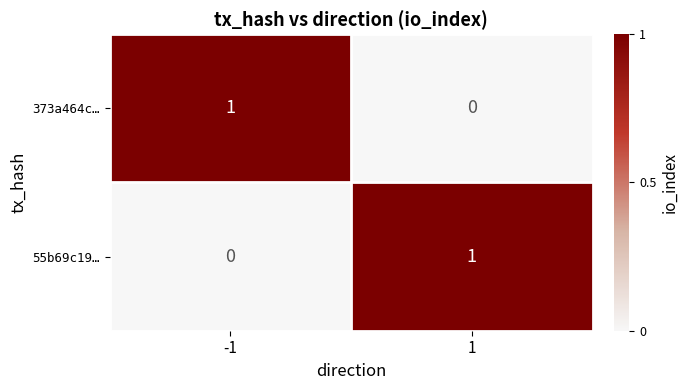

Reading left to right, transcribe all the data shown in this chart.

373a464c…: -1=1	1=0
55b69c19…: -1=0	1=1